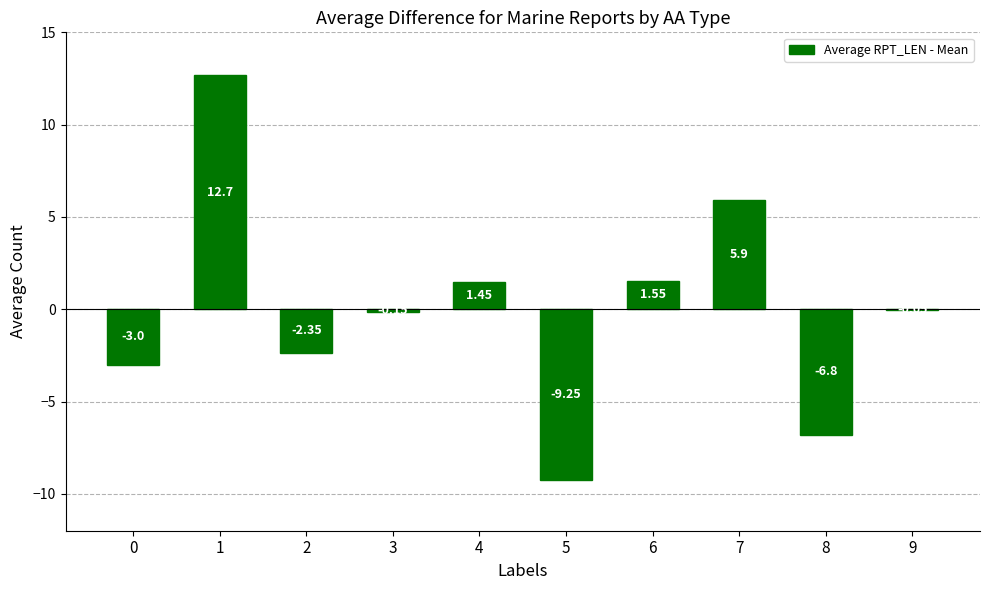

True or false: the data shows -0.6 at 0.

False